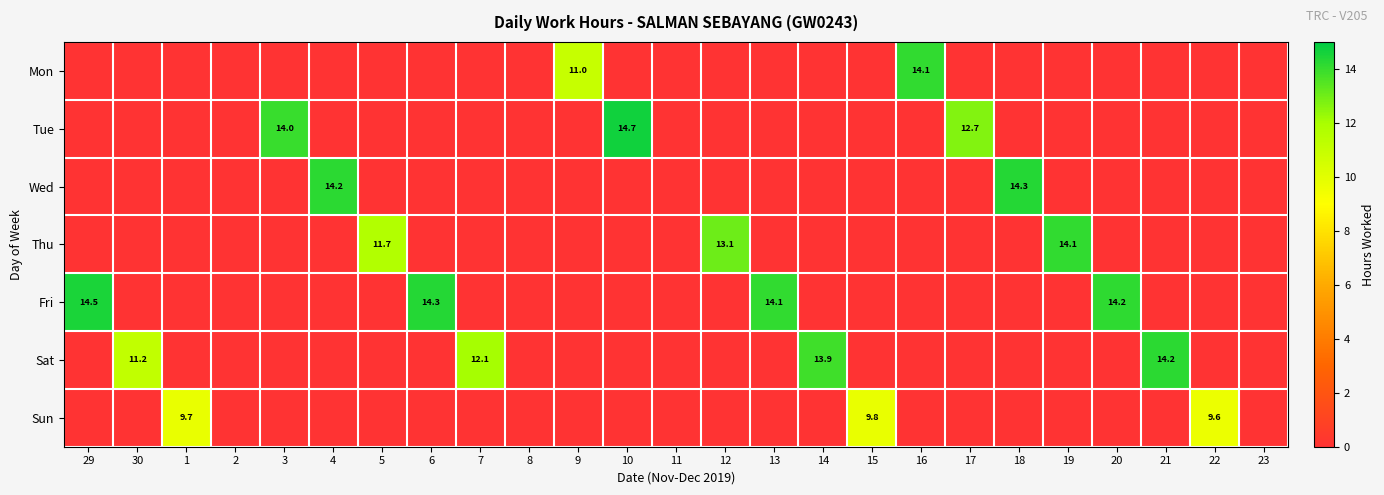

Is it true that Fri equals 14.1 at 13?

True